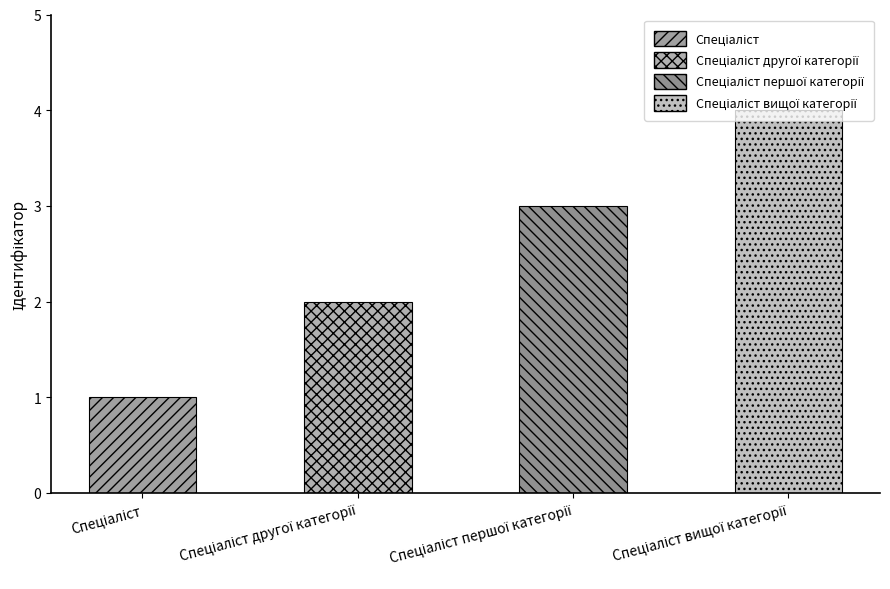

What is the label of the 1st bar from the left?

Спеціаліст